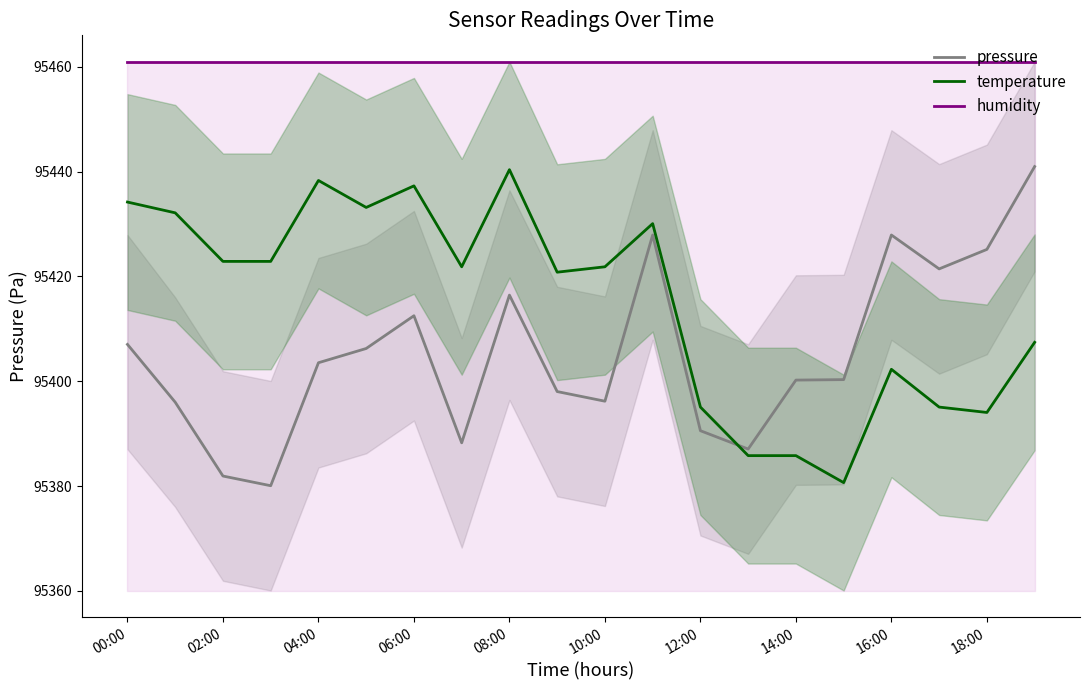

Is this an area chart (filled region under the line)?

No